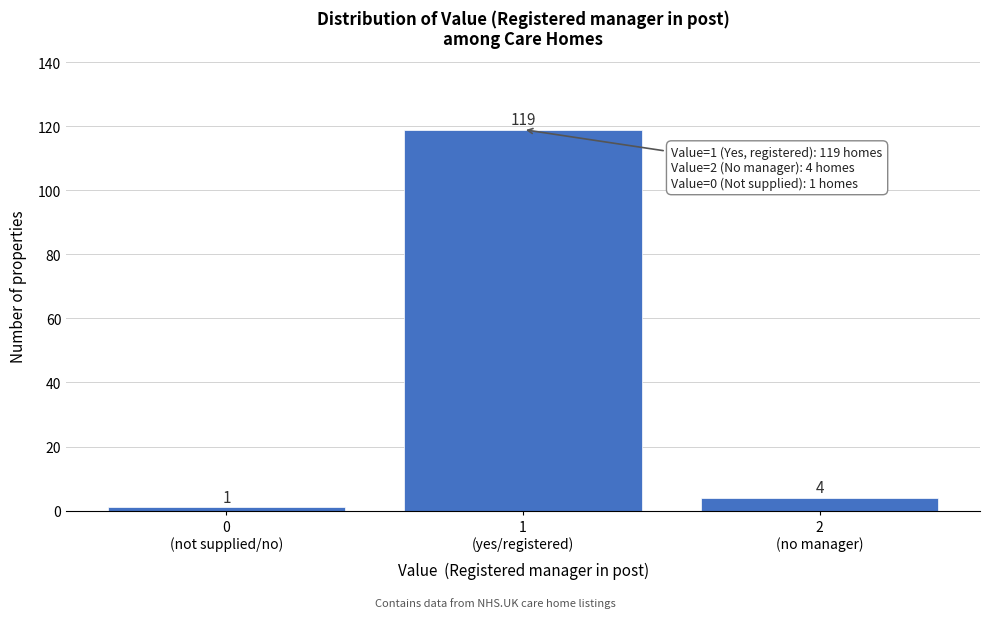

Reading right to left, transcribe all the data shown in this chart.

4	119	1